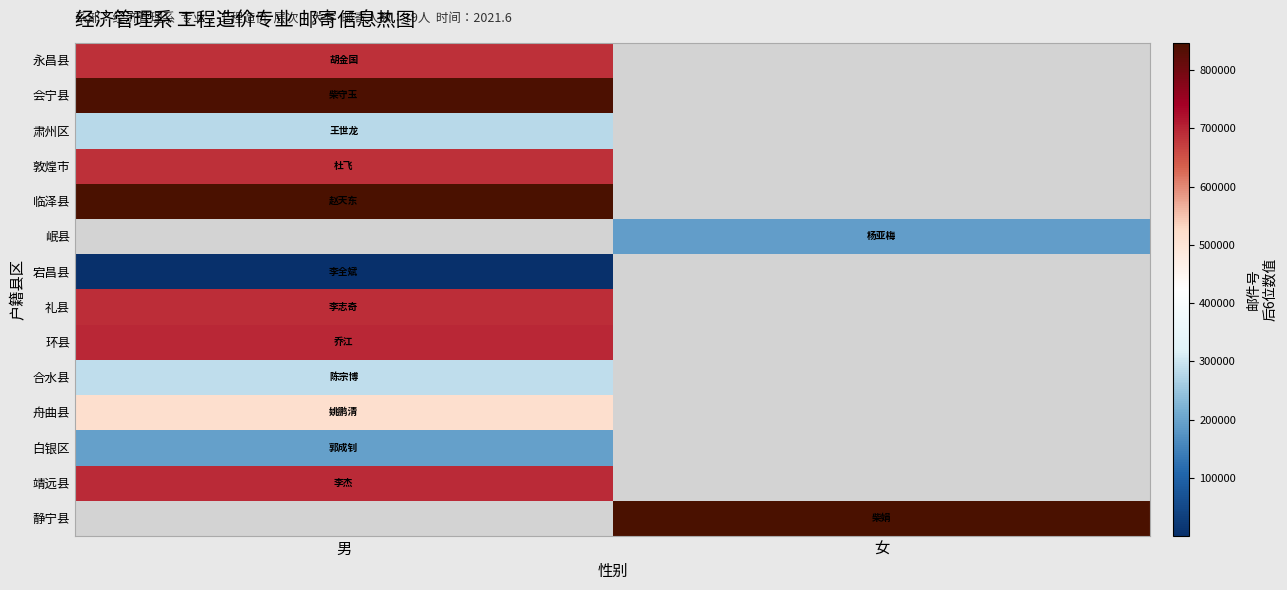

List the series in order of their peak value, highest first.

临泽县, 会宁县, 岷县, 环县, 靖远县, 礼县, 敦煌市, 永昌县, 舟曲县, 合水县, 肃州区, 宕昌县, 静宁县, 白银区